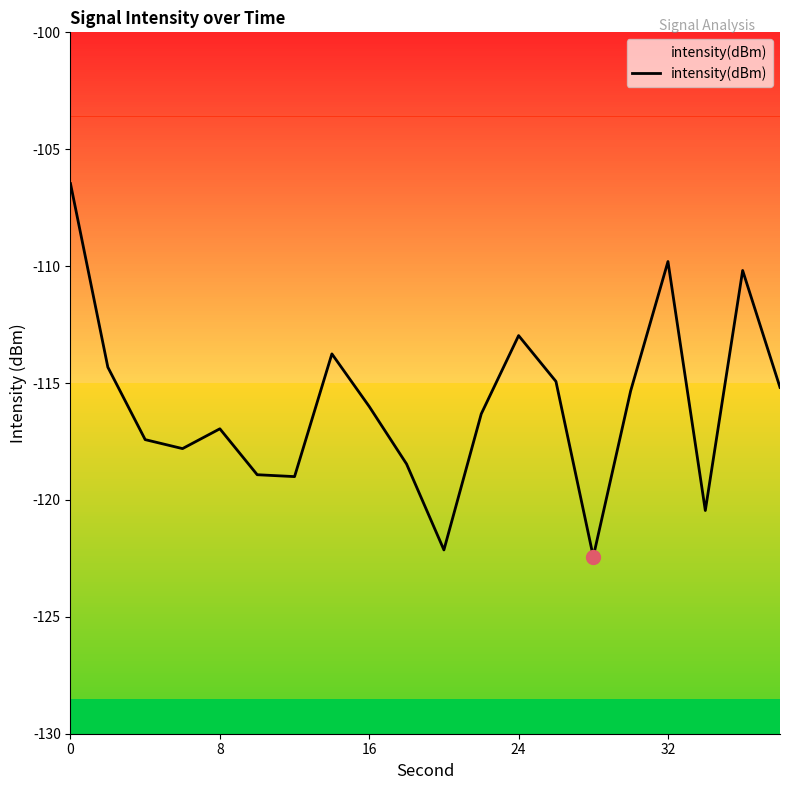

What is the average value?

-115.9